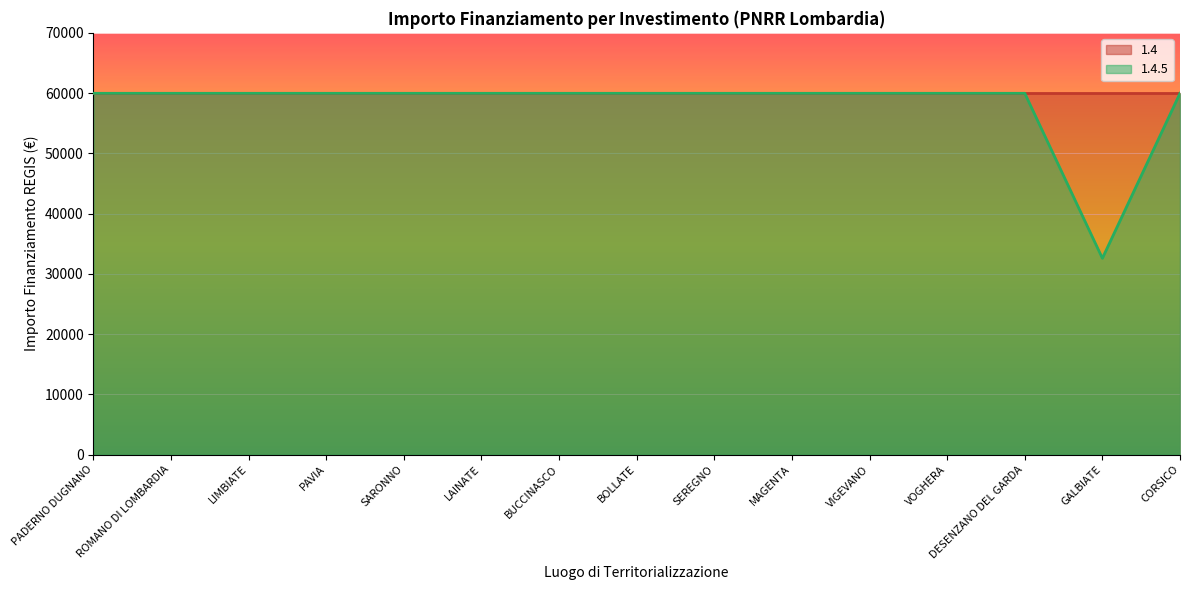

What is the smallest value displayed?

32589